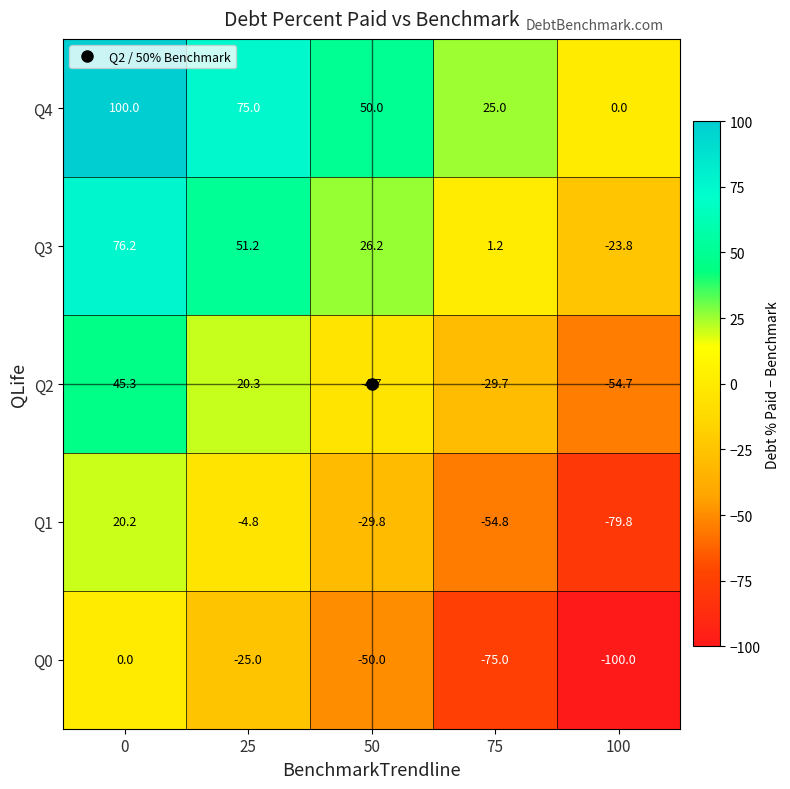

What is the difference between the highest and lowest values at 100?

100.0